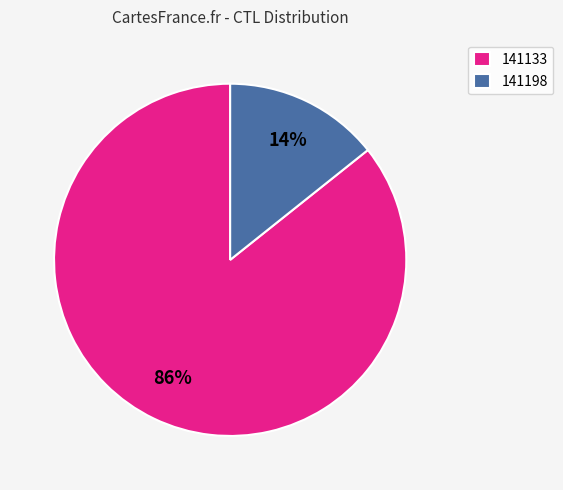

To the nearest percent, what percentage of the pie is 141133?

86%